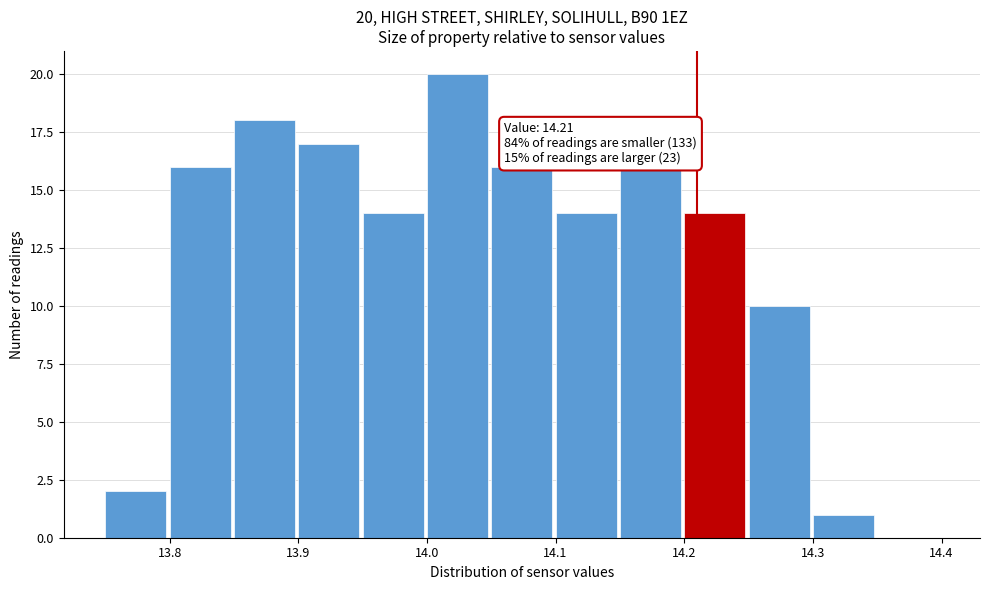

Which range on the x-axis has the tallest bar?

14.00 to 14.05